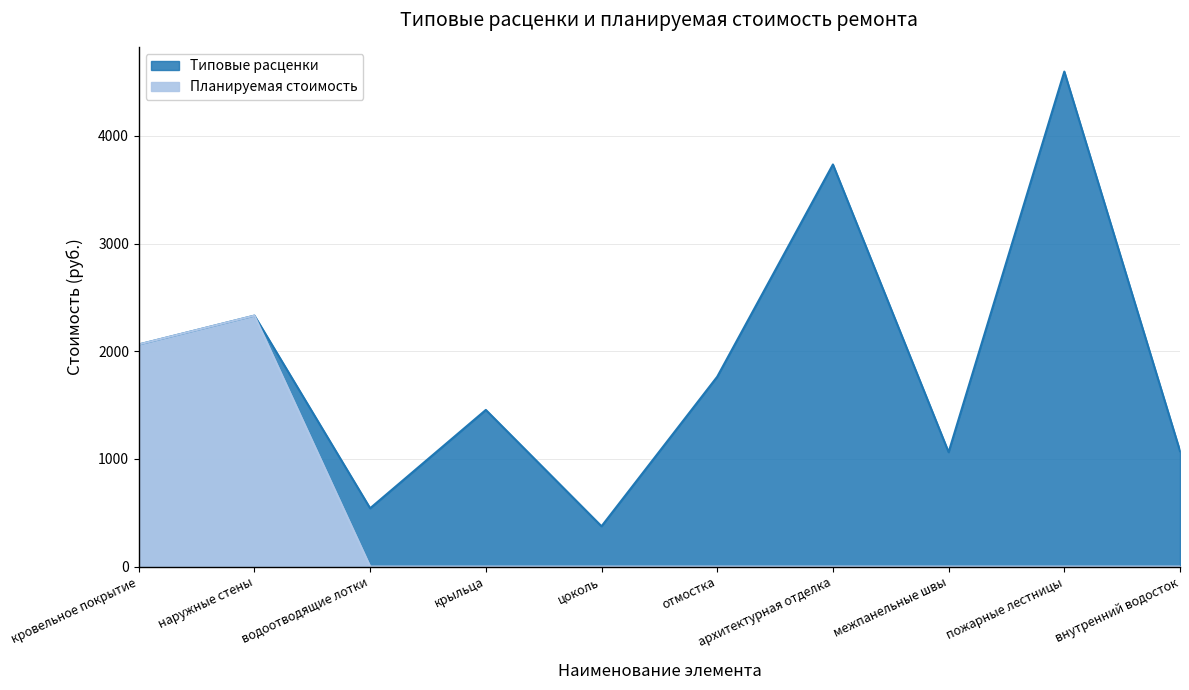

What is the difference between the second highest and minimum values in the Планируемая стоимость series?

2062.8